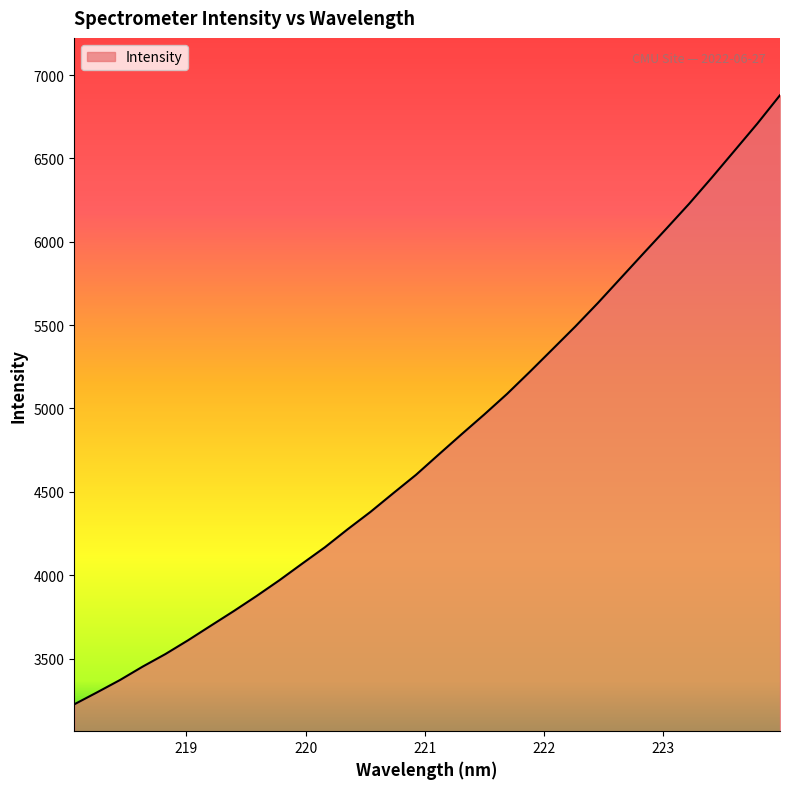

True or false: there are more than 1 points higher than both neighbors.

False